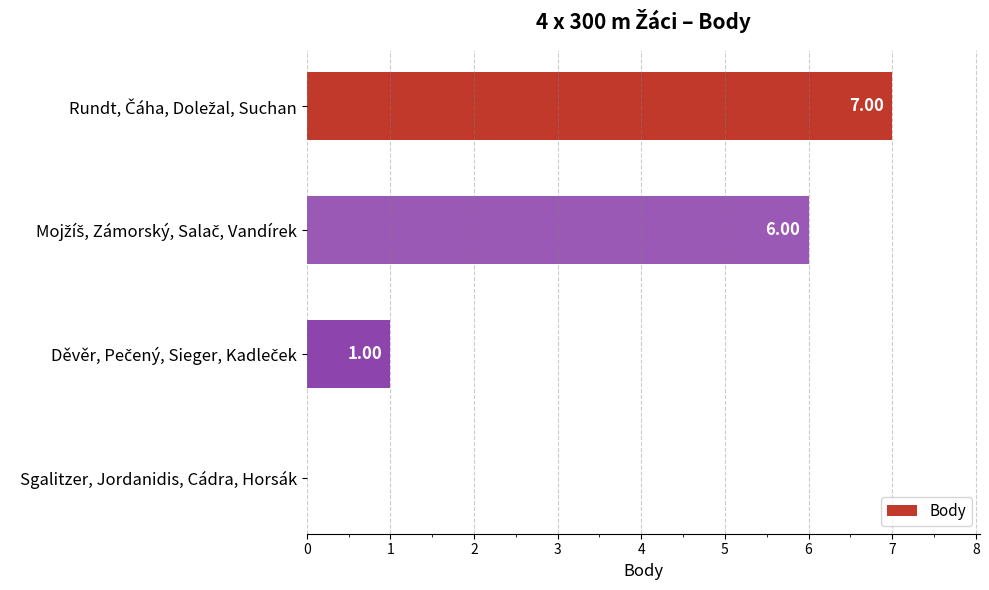

What is the sum of all values?

14